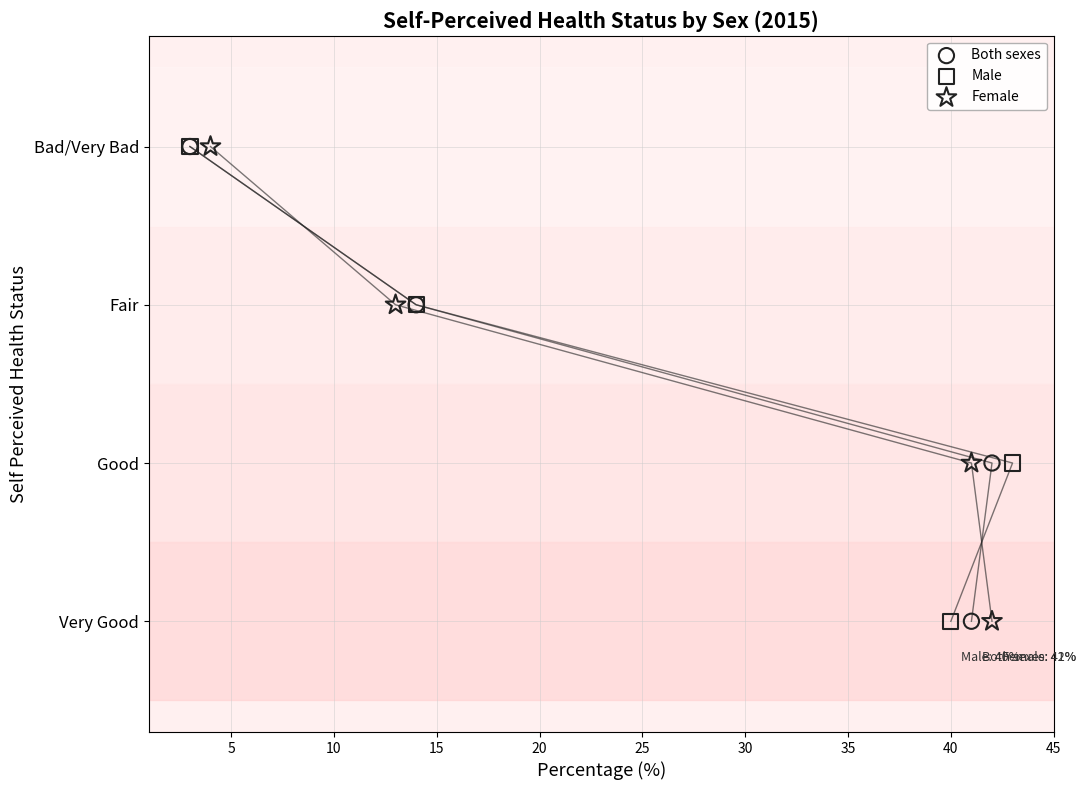

What are all the series names shown in the legend?

Both sexes, Male, Female